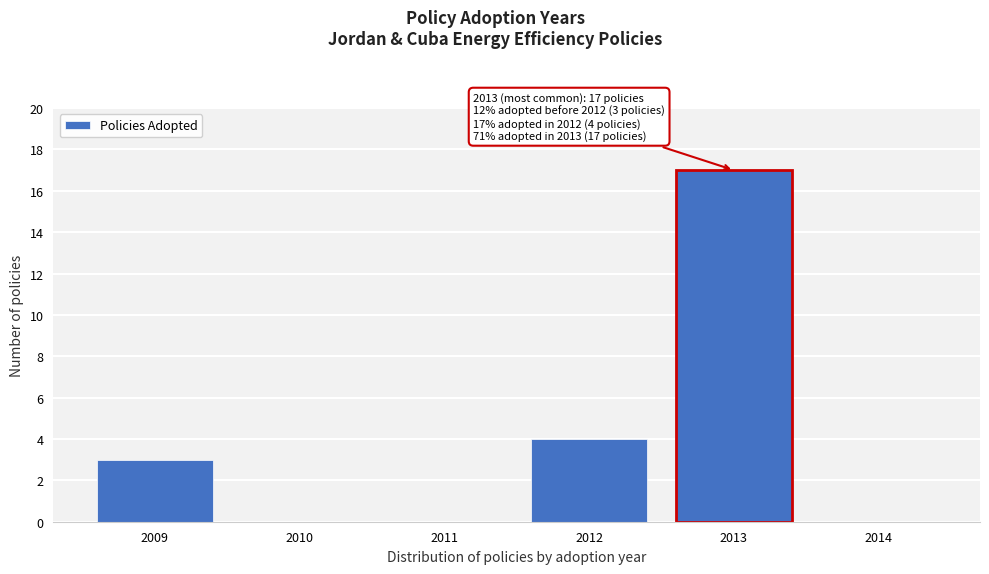

Reading left to right, list all the values displayed in this chart.

2009=3	2010=0	2011=0	2012=4	2013=17	2014=0